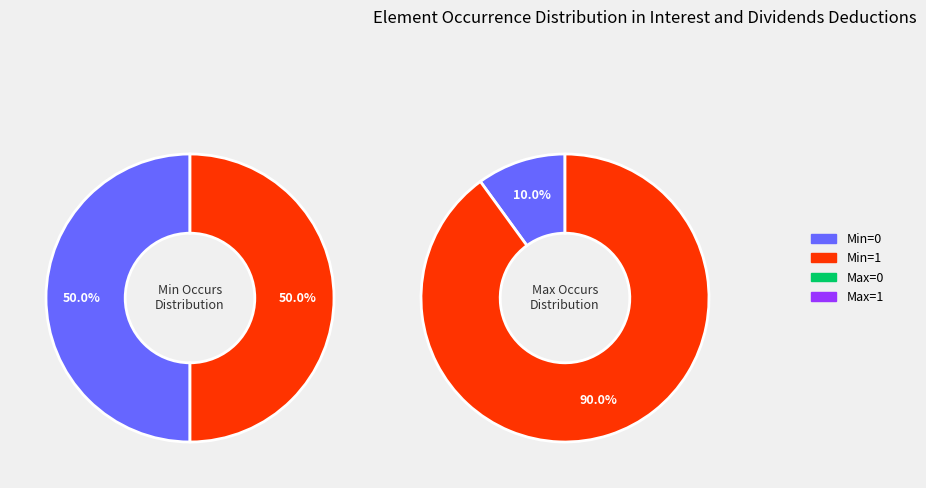

Combined, do DIDS13 and DIDS17 account for over 50%?

No